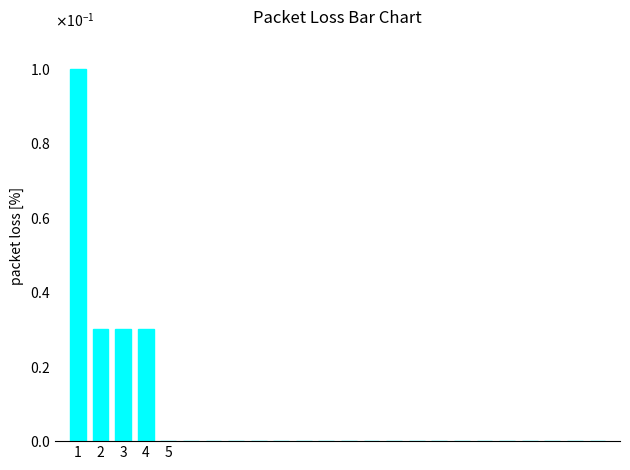

At which label is the value closest to 0?

5